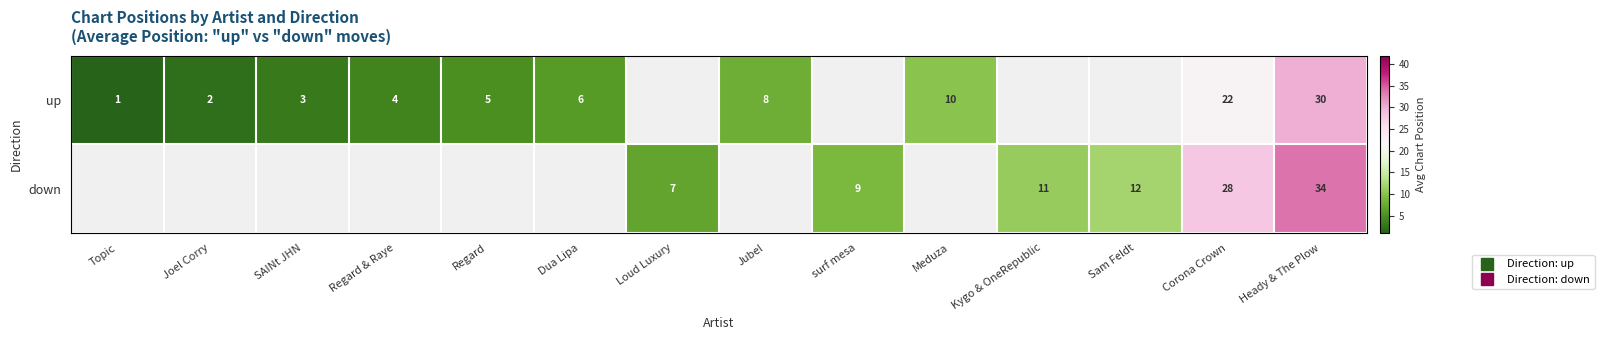

How many positive values does the down series have?

6